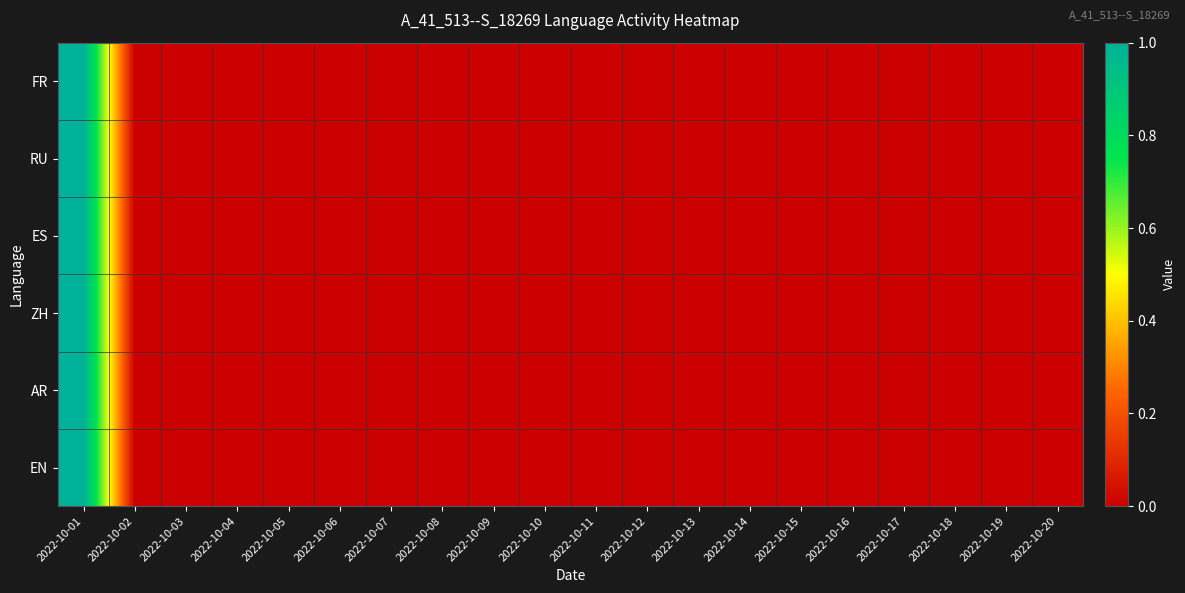

Rank the series by their maximum value, from highest to lowest.

FR, RU, ES, ZH, AR, EN